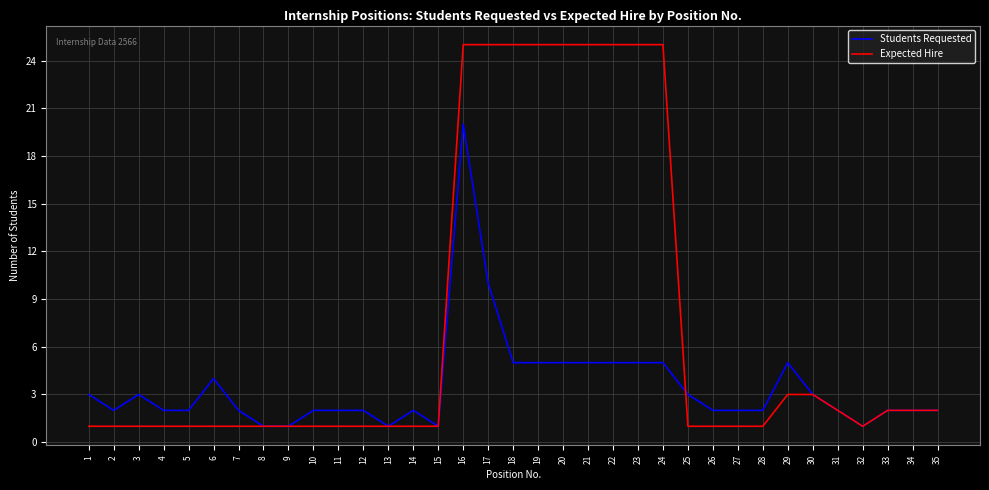

What is the greatest value displayed?

25